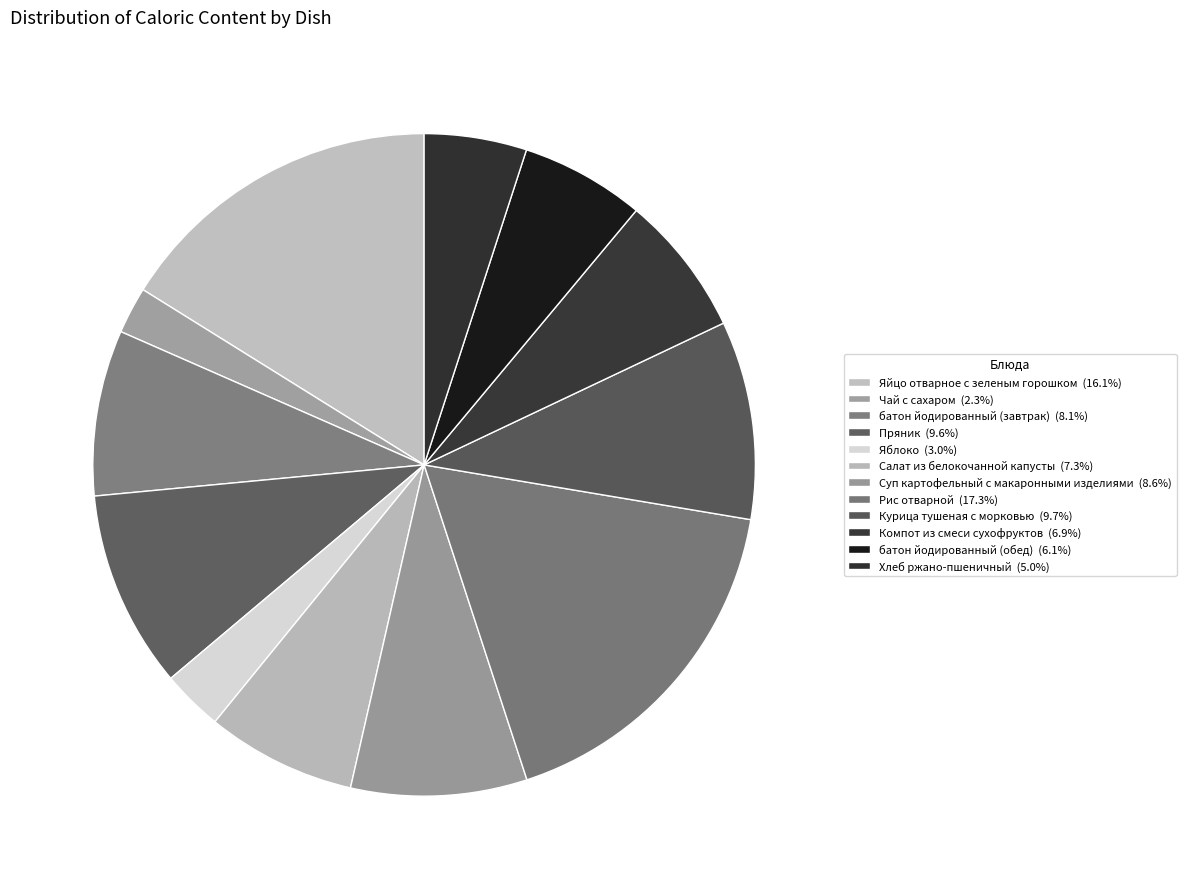

How many slices are in this pie chart?

12